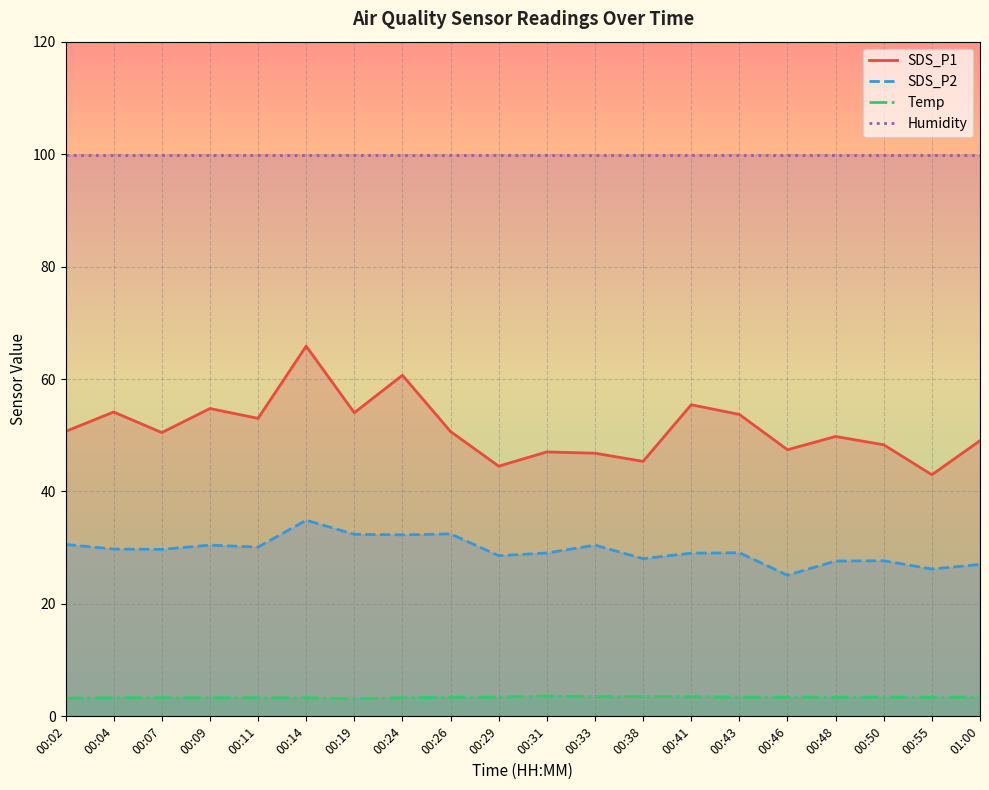

What is the average value of the Humidity series?

99.9